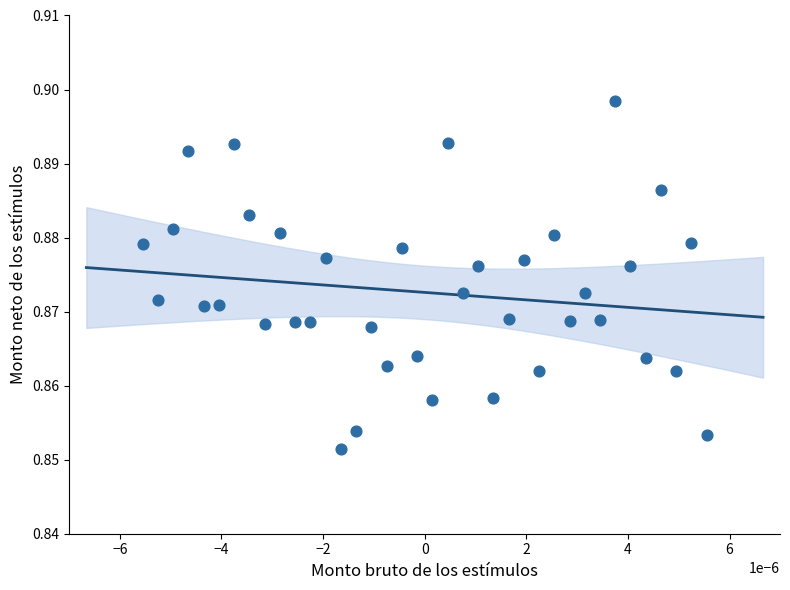

How many data points are displayed?

38